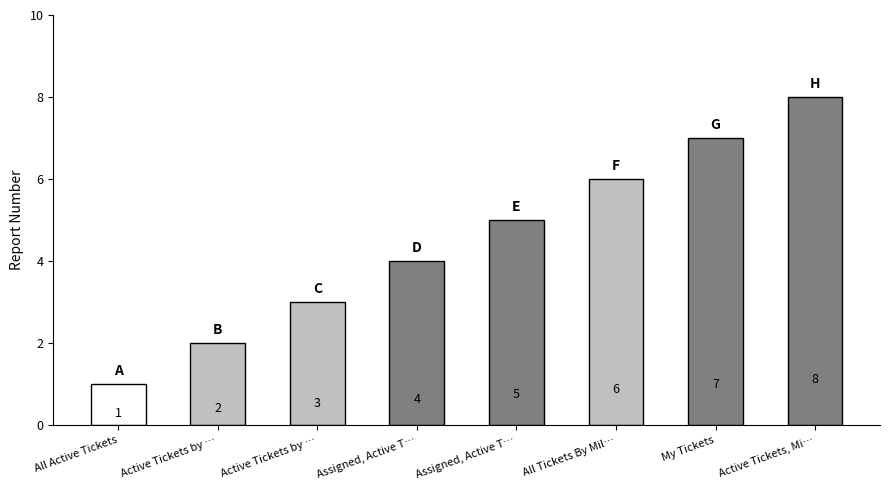

Rank the categories by value from lowest to highest.

All Active Tickets, Active Tickets by …, Active Tickets by …, Assigned, Active T…, Assigned, Active T…, All Tickets By Mil…, My Tickets, Active Tickets, Mi…